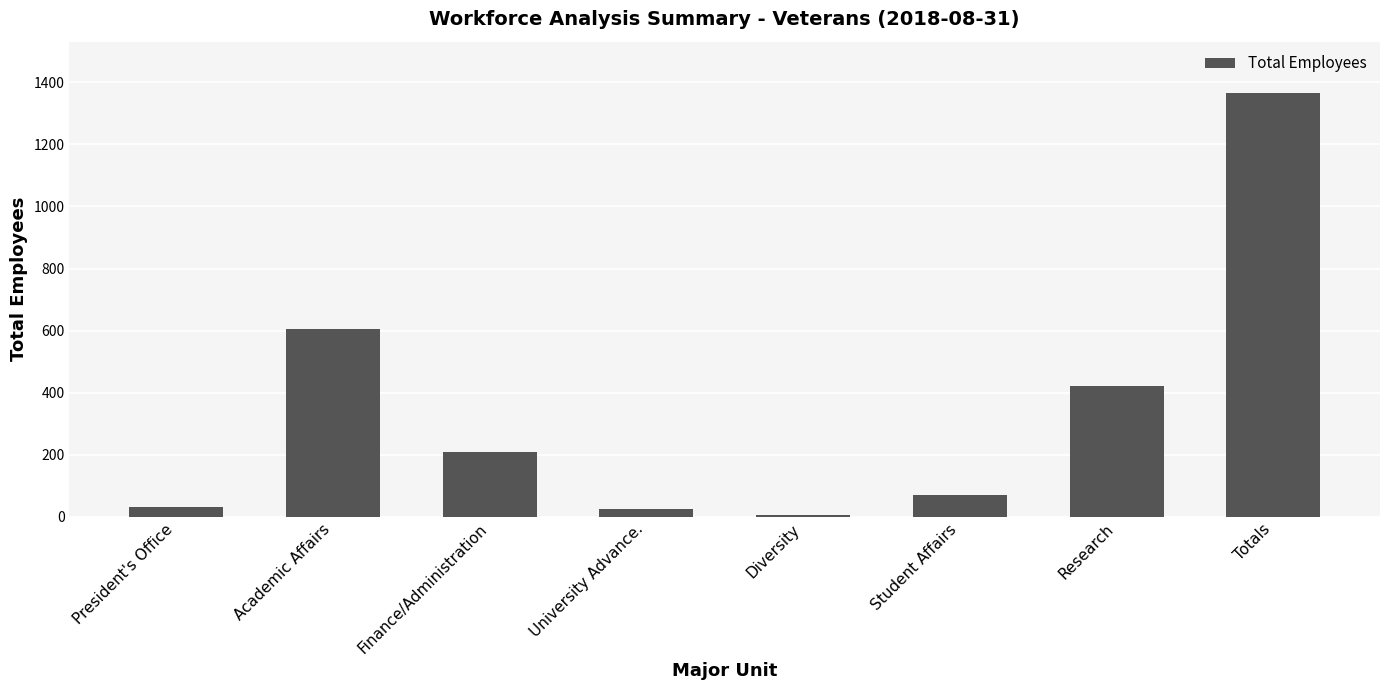

True or false: the data shows 1070 at Academic Affairs.

False